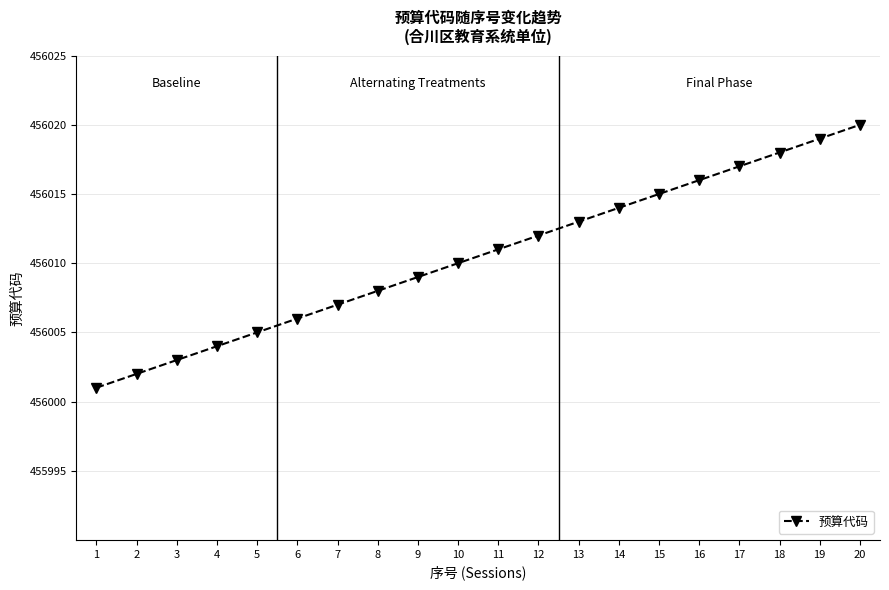

What is the sum of the values at 19 and 3?

912022